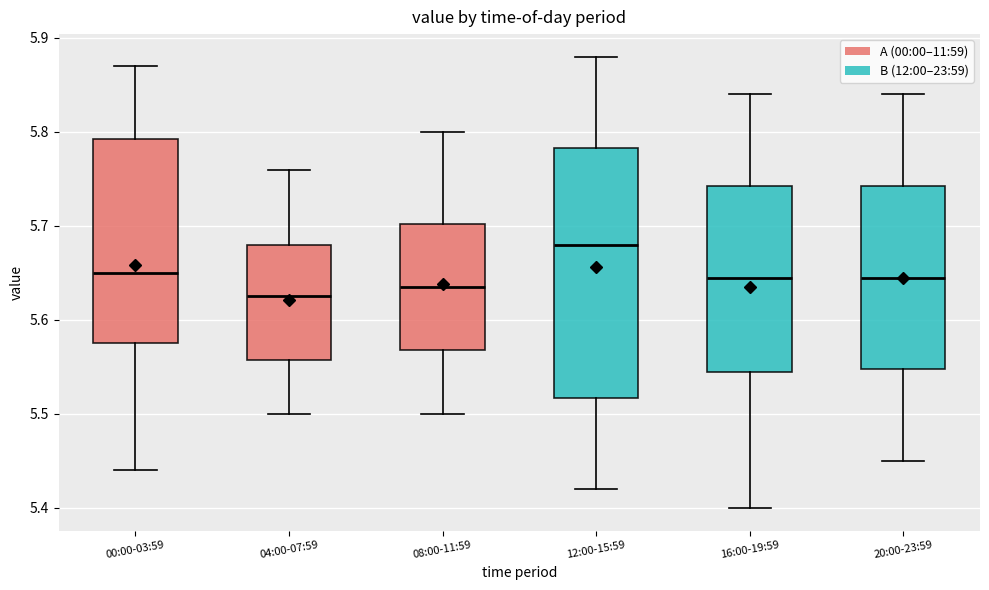

Reading left to right, transcribe this box plot: for each box, give where its median line is, the range the box spans, and where its two whiskers end, as read against the y-axis. The values are not printed on the chart, so give them approximately, as read against the axis.

00:00-03:59: median 5.65, box 5.58 to 5.79, whiskers 5.44 to 5.87
04:00-07:59: median 5.63, box 5.56 to 5.68, whiskers 5.50 to 5.76
08:00-11:59: median 5.64, box 5.57 to 5.70, whiskers 5.50 to 5.80
12:00-15:59: median 5.68, box 5.52 to 5.78, whiskers 5.42 to 5.88
16:00-19:59: median 5.65, box 5.55 to 5.74, whiskers 5.40 to 5.84
20:00-23:59: median 5.65, box 5.55 to 5.74, whiskers 5.45 to 5.84